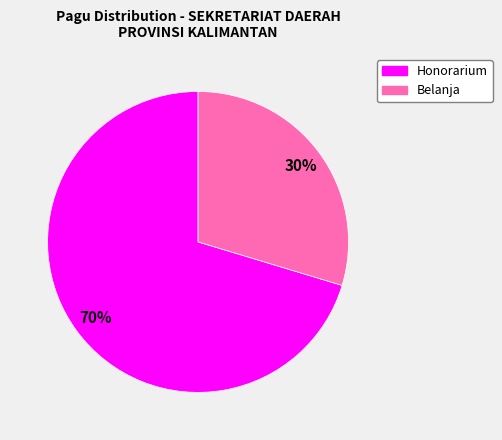

Is it true that Belanja is 30% of the pie?

True